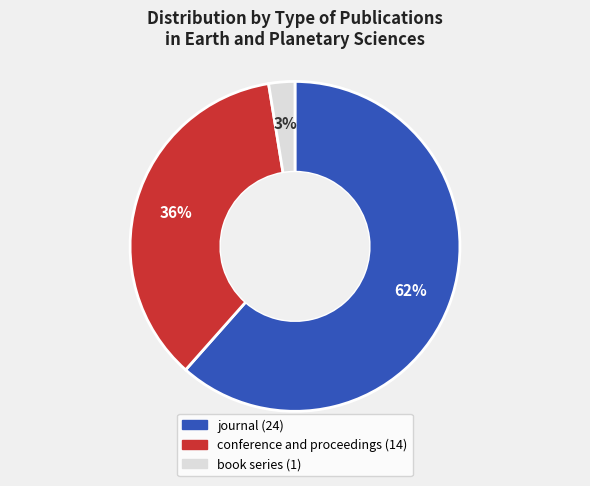

Which slice is the smallest?

book series